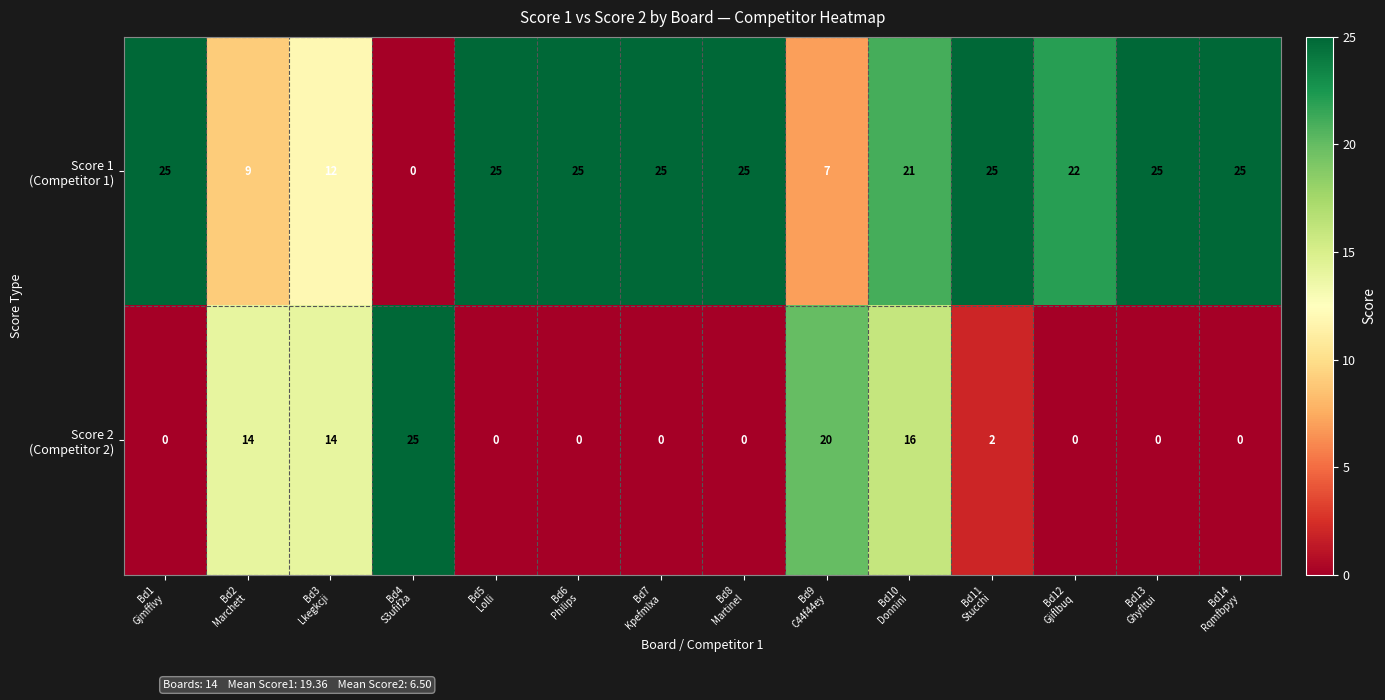

At how many categories does at least one series exceed 24?

9